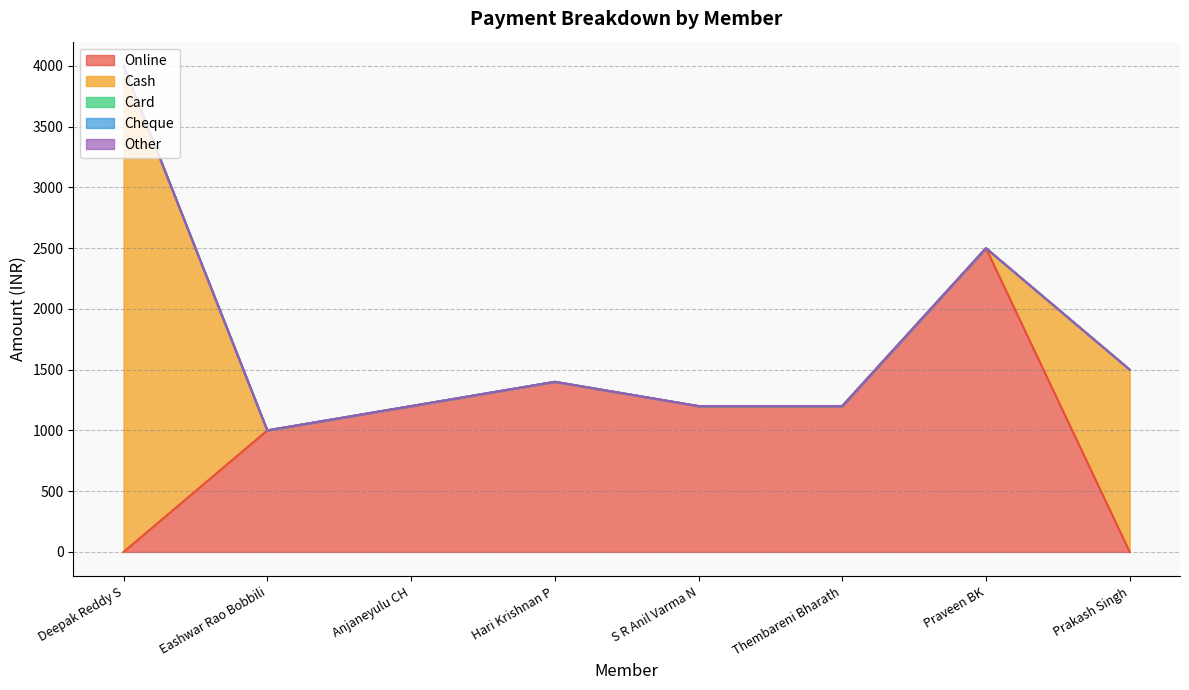

Does the chart have visible grid lines?

Yes